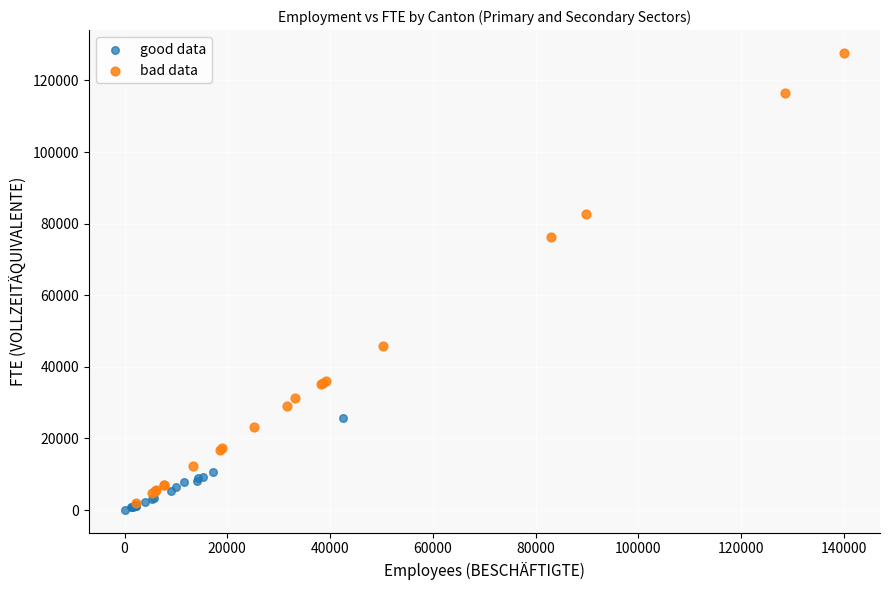

Which series contains the lowest Y value?

good data